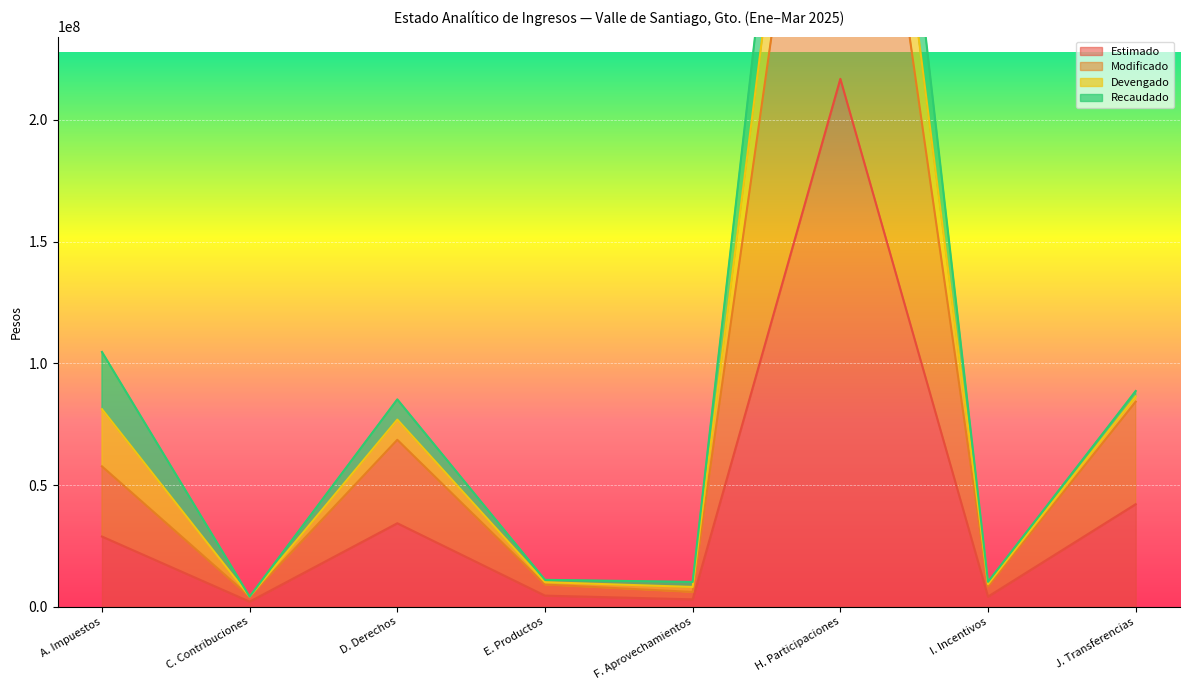

True or false: Modificado and Estimado cross at least once.

False